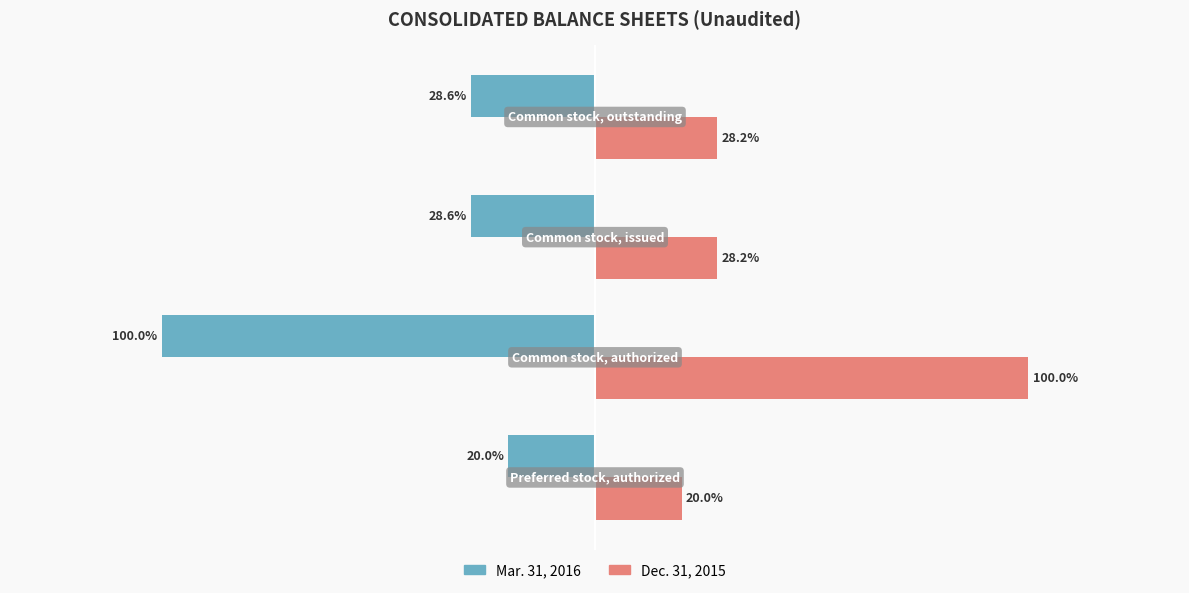

At how many categories does at least one series exceed 67488546?

1